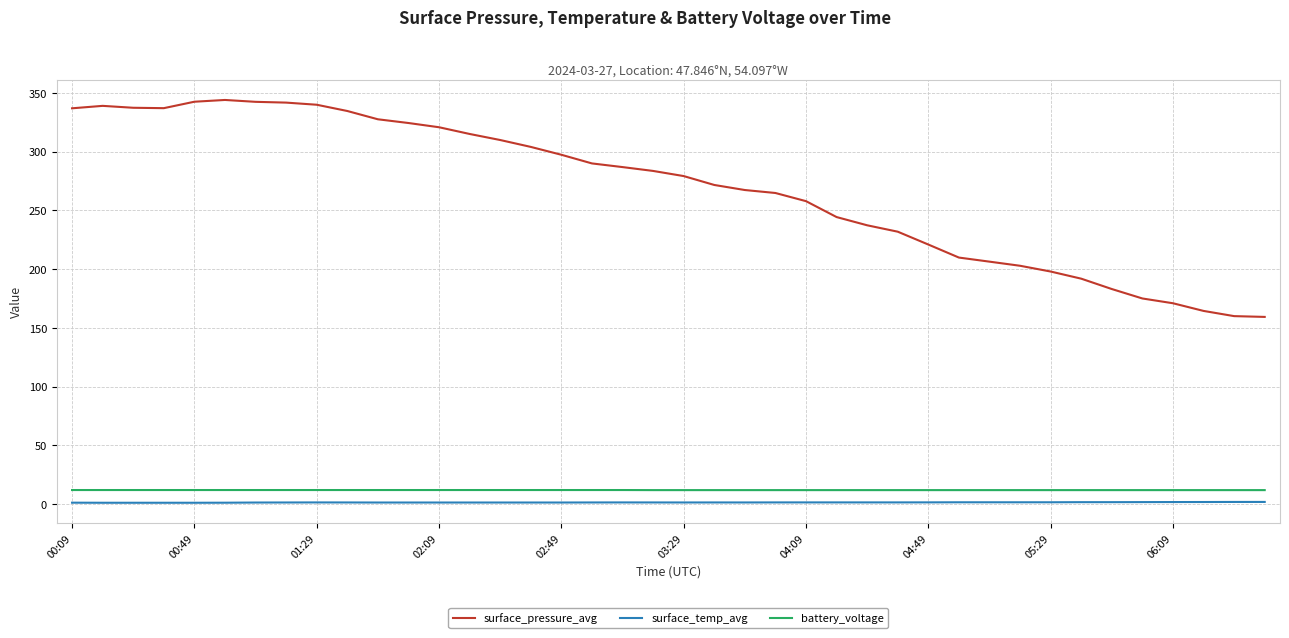

True or false: battery_voltage and surface_temp_avg cross at least once.

False